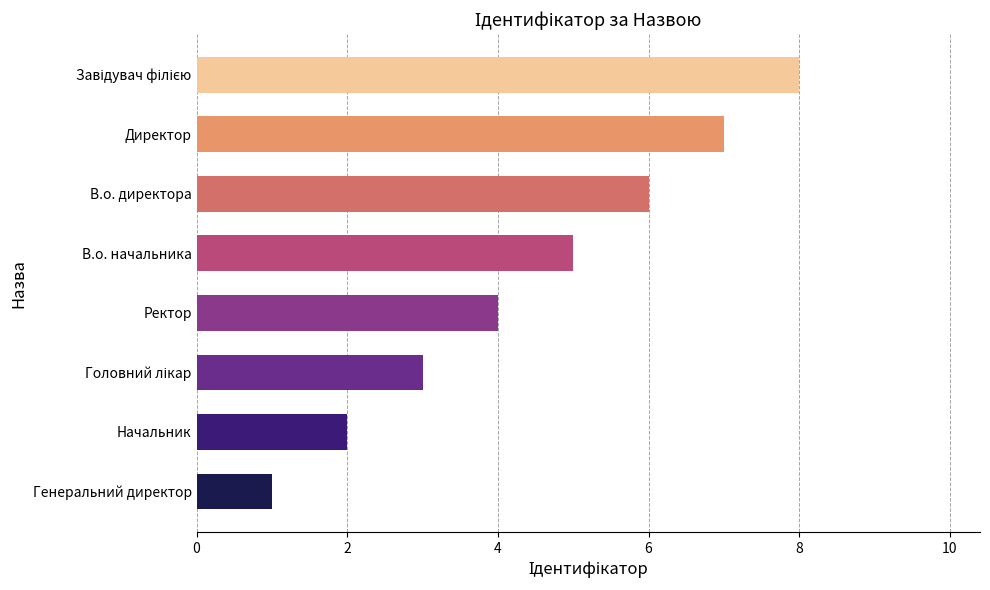

What is the maximum value shown in the chart?

8